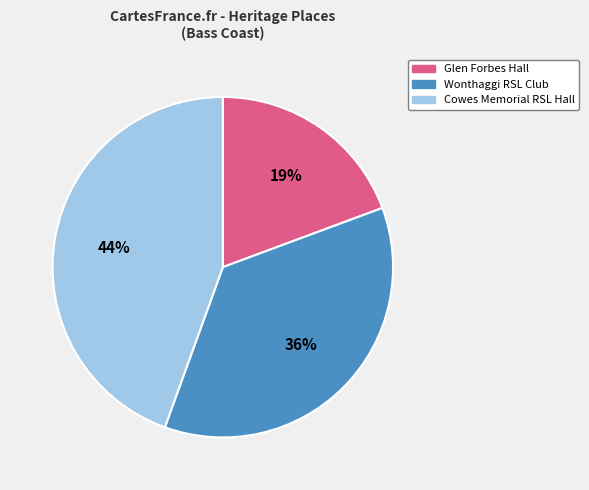

Does any single category account for the majority?

No